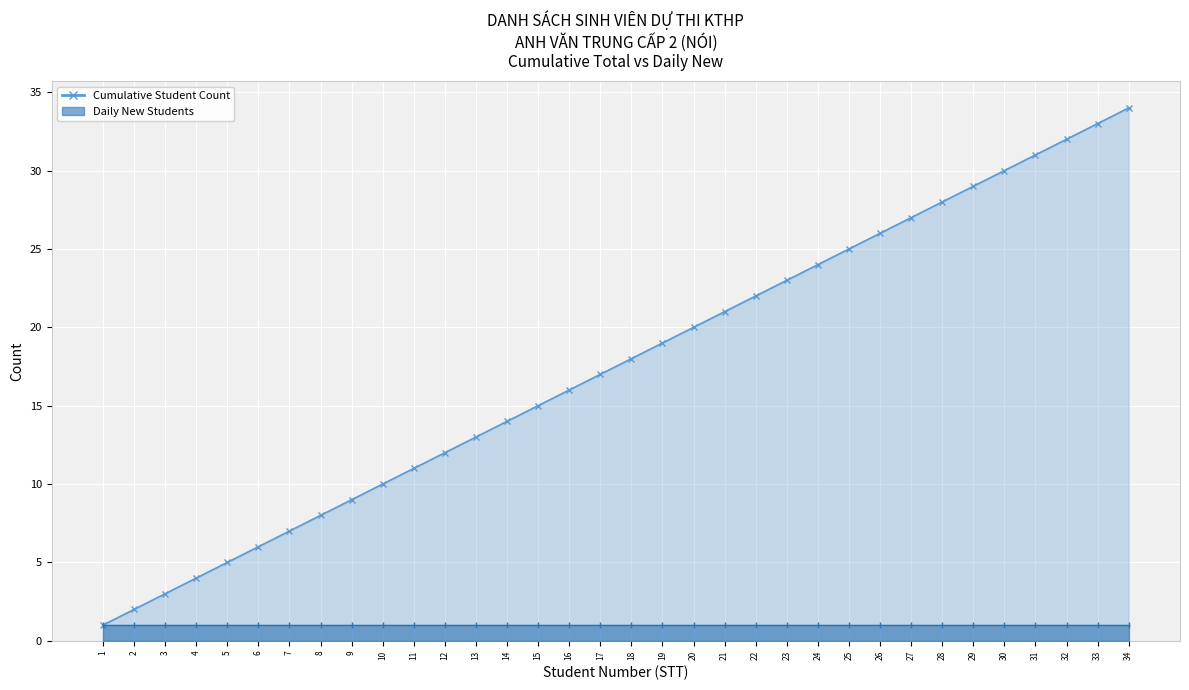

How many lines are shown in the chart?

1